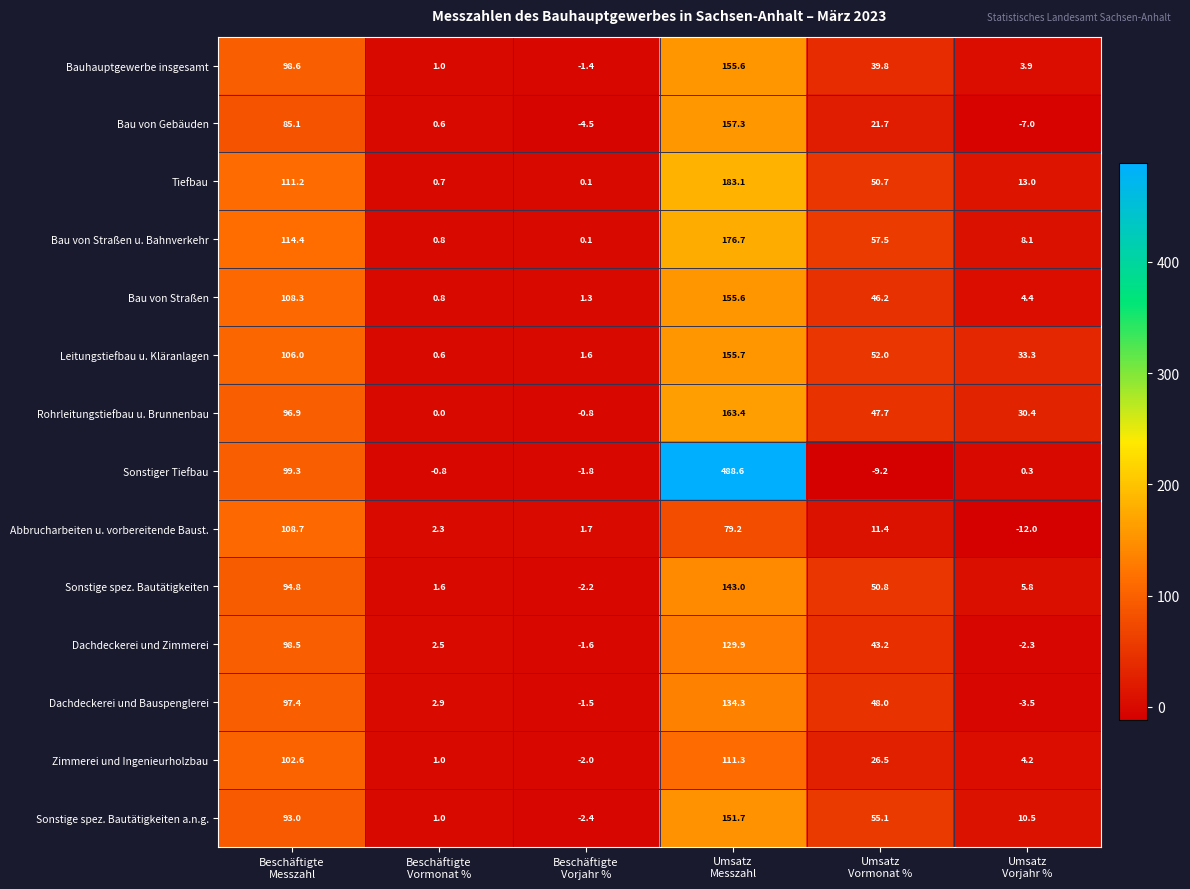

What is the difference between the second highest and minimum values in the Sonstiger Tiefbau series?

108.5